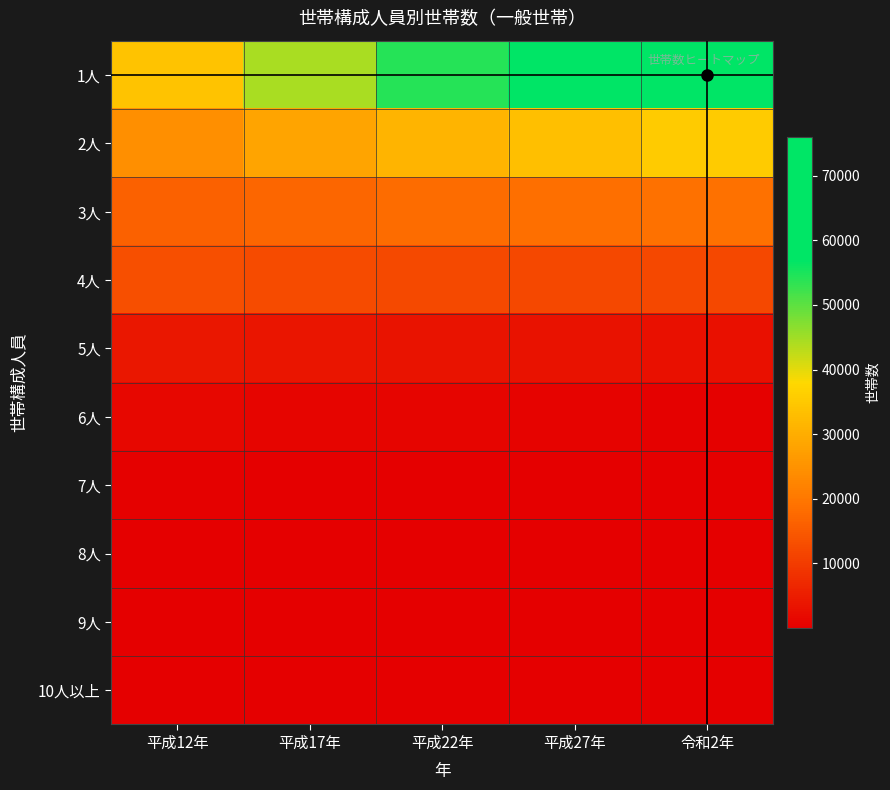

Reading left to right, extract all data points from this chart.

1人: 平成12年=34114	平成17年=44276	平成22年=54096	平成27年=62886	令和2年=75960
2人: 平成12年=24545	平成17年=28237	平成22年=31417	平成27年=33420	令和2年=35388
3人: 平成12年=16195	平成17年=17111	平成22年=17953	平成27年=18480	令和2年=18865
4人: 平成12年=13134	平成17年=12688	平成22年=12274	平成27年=11942	令和2年=11970
5人: 平成12年=3970	平成17年=3622	平成22年=3453	平成27年=3006	令和2年=2748
6人: 平成12年=1195	平成17年=969	平成22年=939	平成27年=717	令和2年=516
7人: 平成12年=335	平成17年=255	平成22年=273	平成27年=150	令和2年=116
8人: 平成12年=62	平成17年=47	平成22年=66	平成27年=50	令和2年=26
9人: 平成12年=8	平成17年=14	平成22年=12	平成27年=15	令和2年=4
10人以上: 平成12年=25	平成17年=26	平成22年=21	平成27年=12	令和2年=16